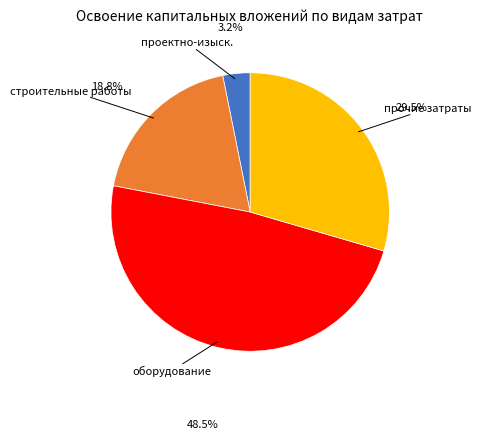

Is there any slice that represents more than half of the pie?

No